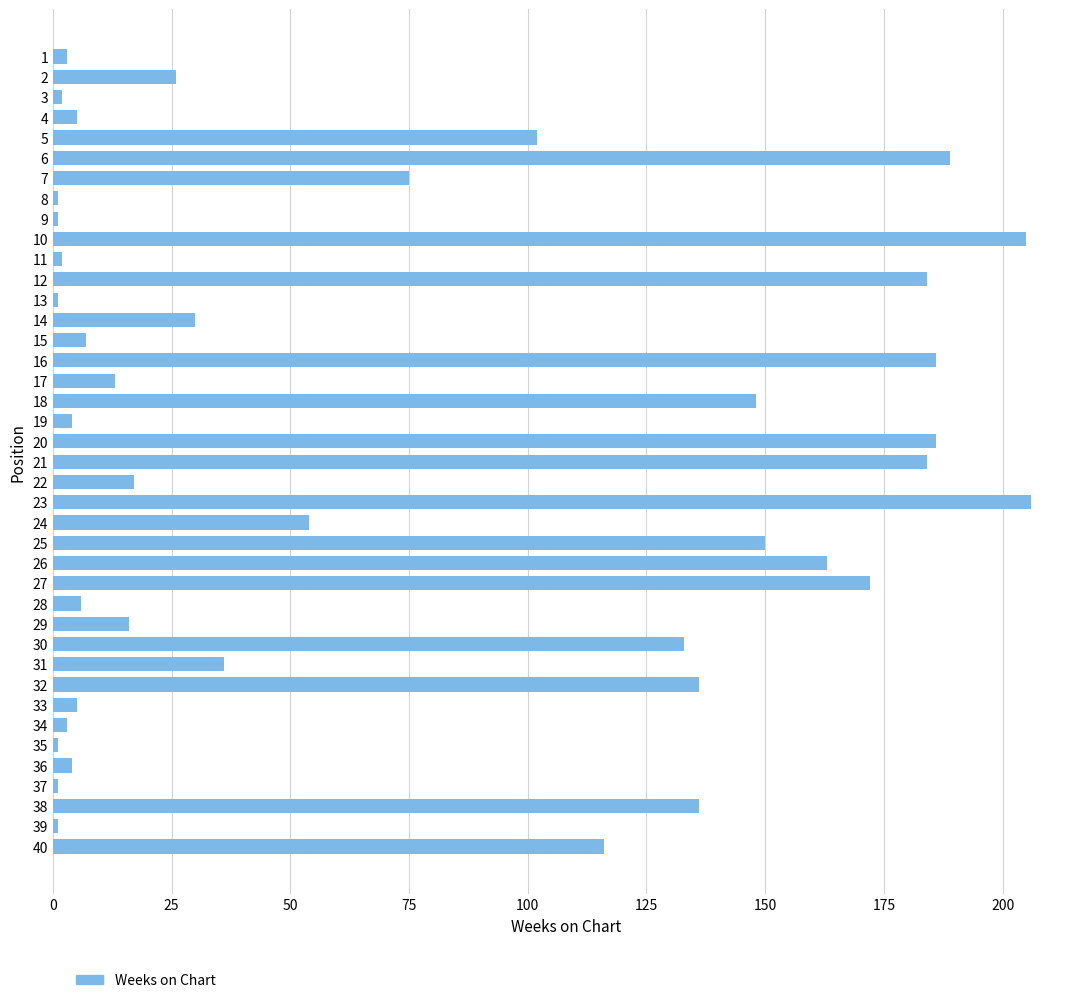

What is the ratio of the value at 40 to the value at 5?

1.1